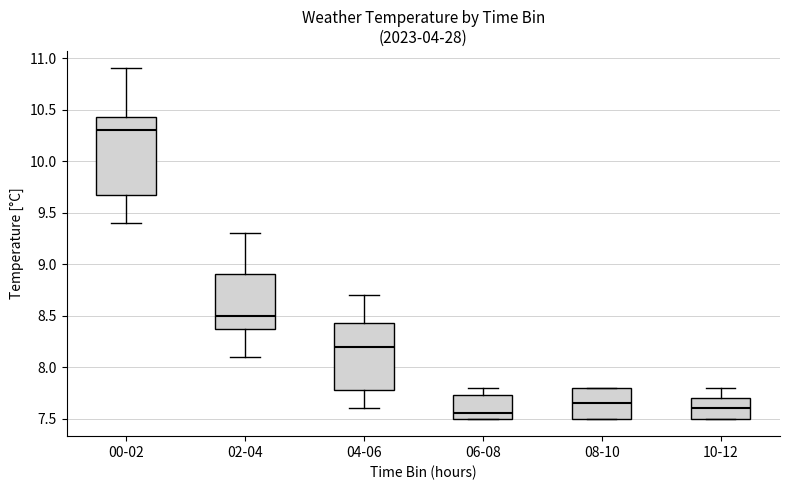

Reading left to right, transcribe this box plot: for each box, give where its median line is, the range the box spans, and where its two whiskers end, as read against the y-axis. The values are not printed on the chart, so give them approximately, as read against the axis.

00-02: median 10.30, box 9.70 to 10.45, whiskers 9.40 to 10.90
02-04: median 8.50, box 8.40 to 8.90, whiskers 8.10 to 9.30
04-06: median 8.20, box 7.80 to 8.45, whiskers 7.60 to 8.70
06-08: median 7.55, box 7.50 to 7.75, whiskers 7.50 to 7.80
08-10: median 7.65, box 7.50 to 7.80, whiskers 7.50 to 7.80
10-12: median 7.60, box 7.50 to 7.70, whiskers 7.50 to 7.80